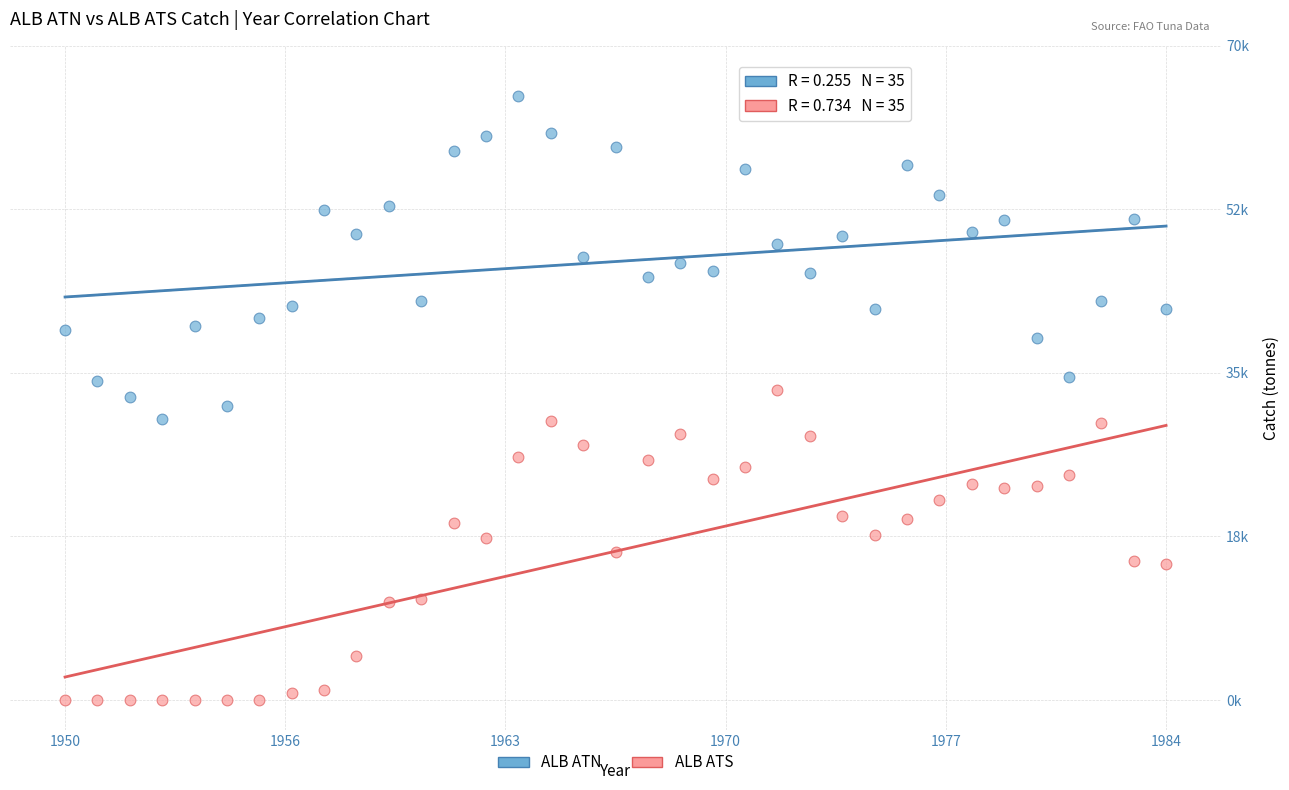

Which series reaches the maximum Y coordinate?

ALB ATN